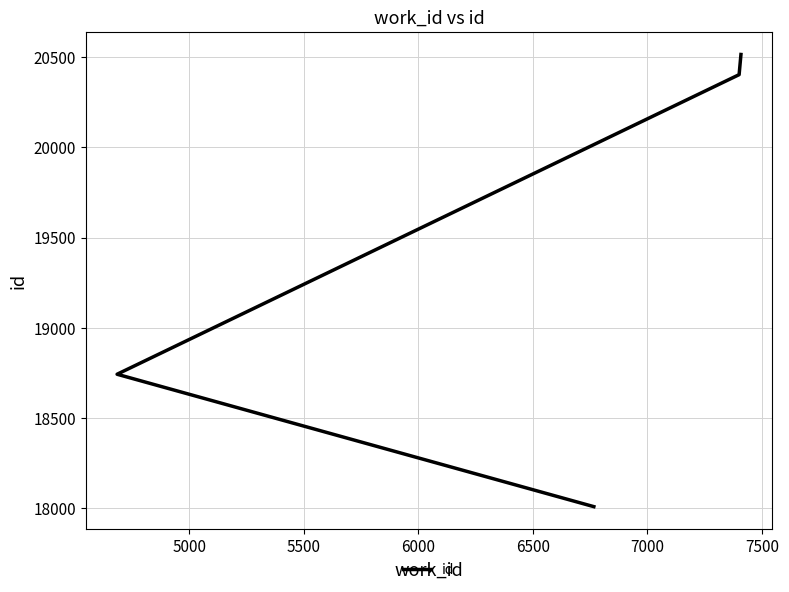

What is the difference between the second highest and minimum values?

2398